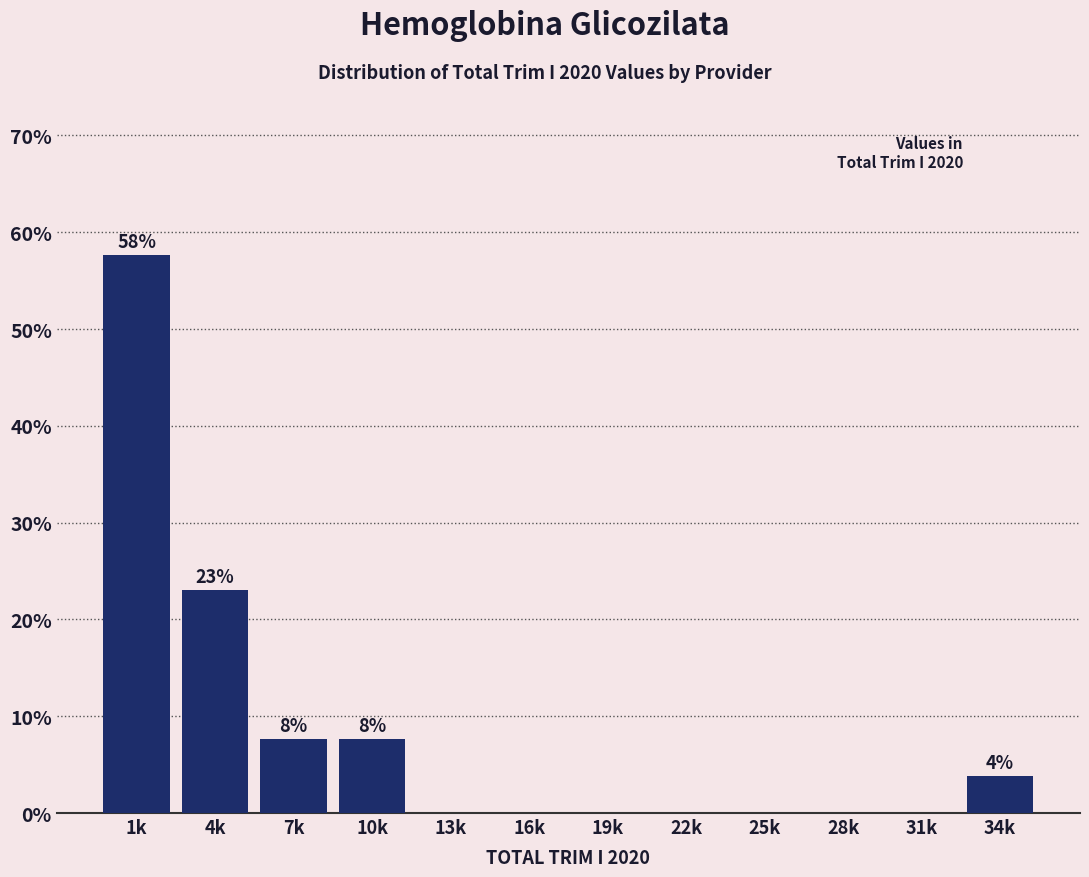

Reading left to right, transcribe all the data shown in this chart.

1k=57.7	4k=23.1	7k=7.7	10k=7.7	13k=0.0	16k=0.0	19k=0.0	22k=0.0	25k=0.0	28k=0.0	31k=0.0	34k=3.8